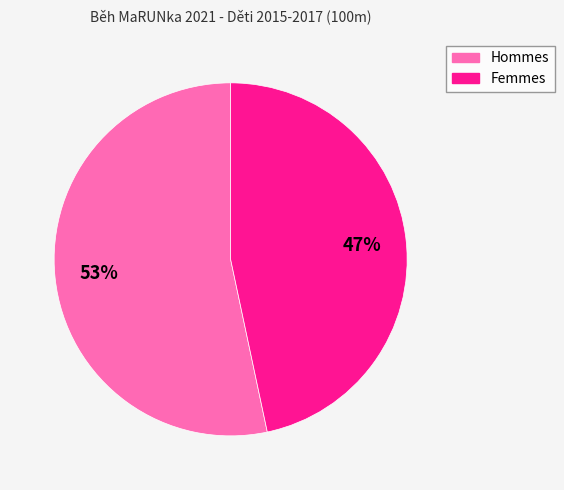

Does any single category account for the majority?

Yes